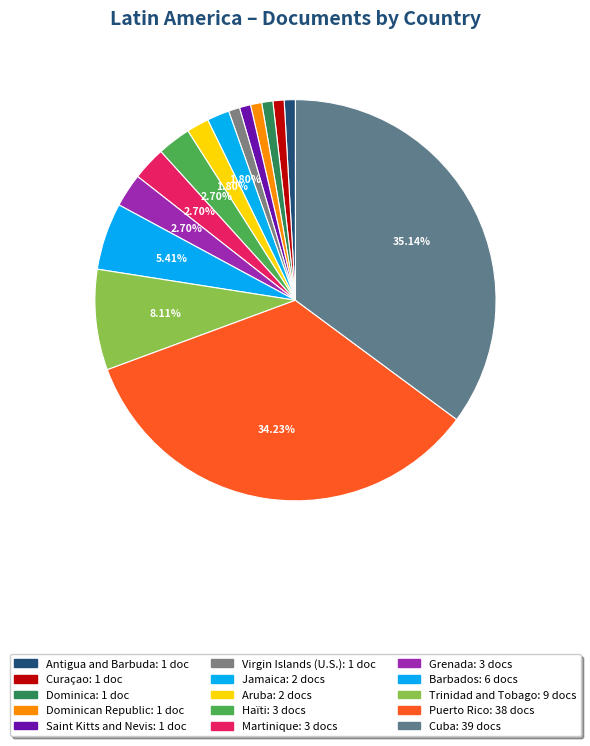

How many segments does this pie chart have?

15